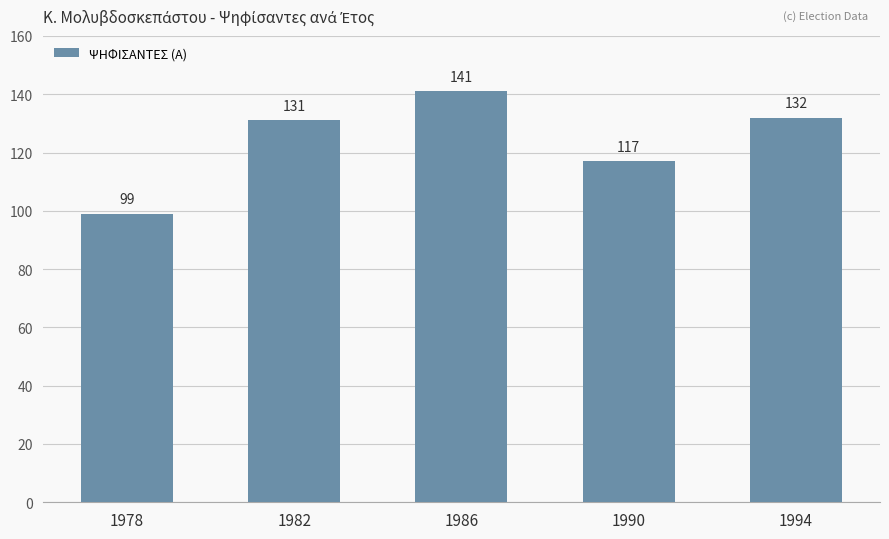

What is the value of the 4th bar from the left?

117